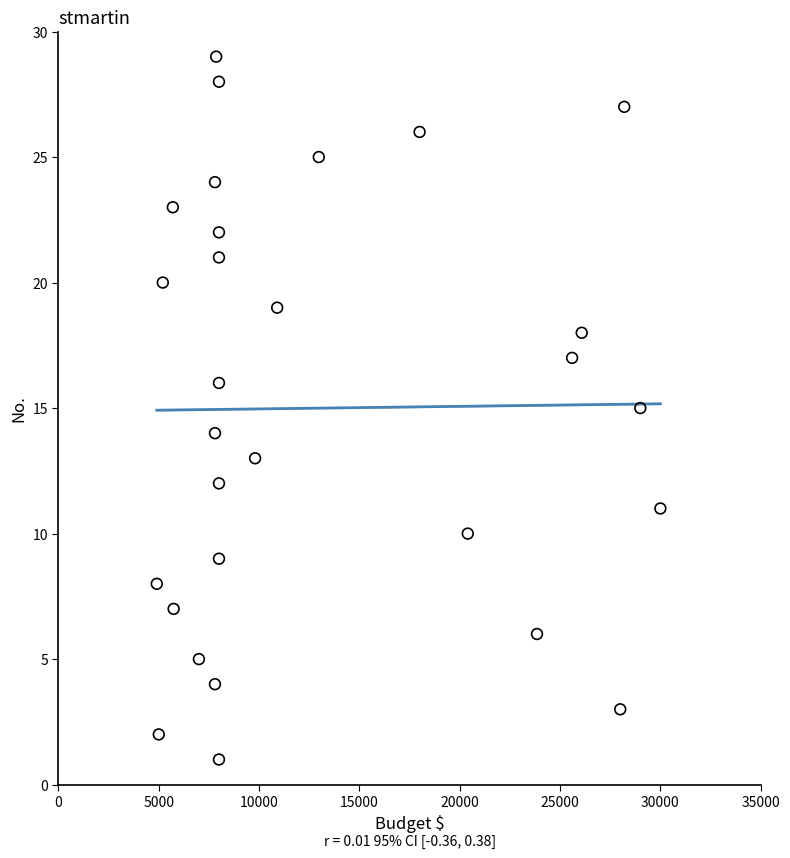

What is the range of X values (max minus min)?

25100